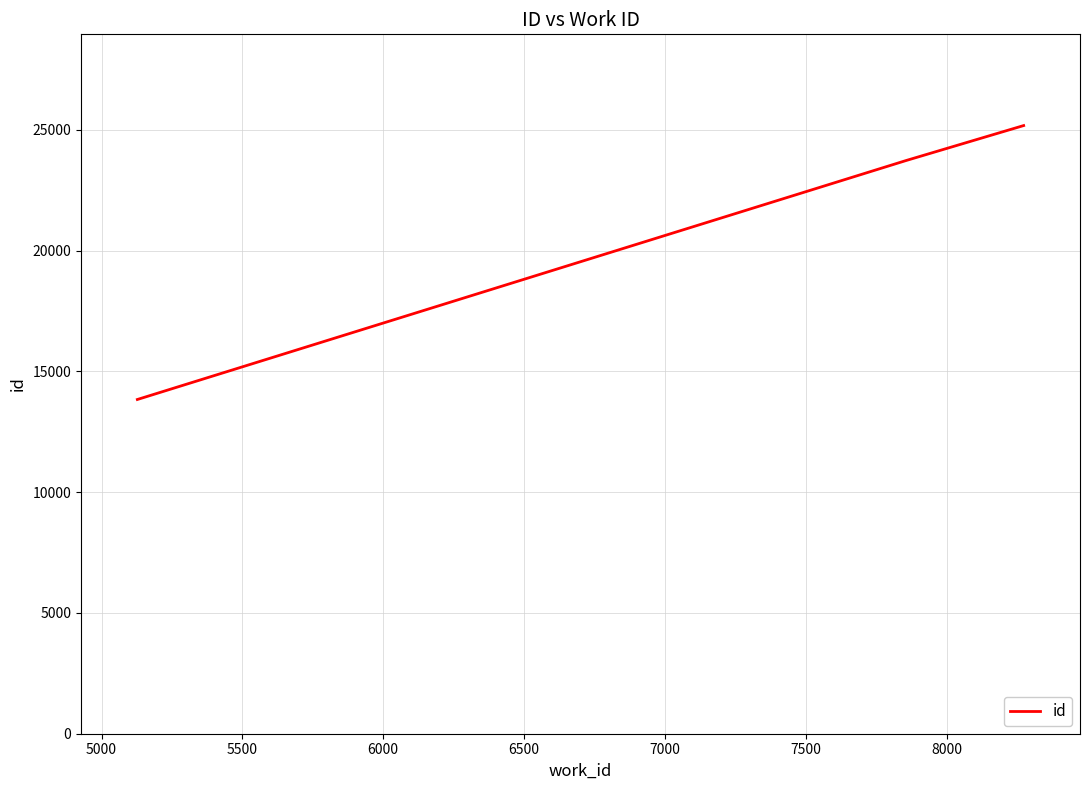

What is the average value?

20919